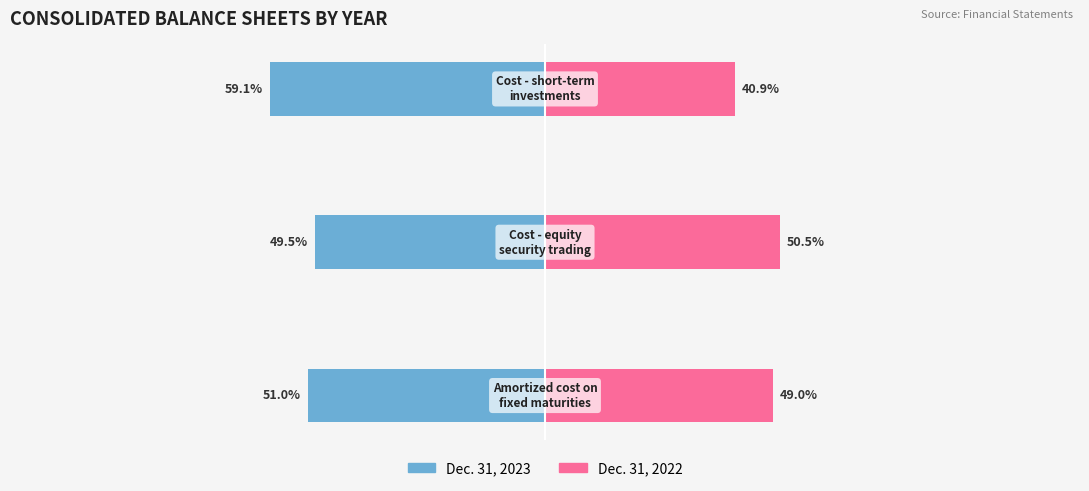

Is it true that Dec. 31, 2023 equals -18.7 at −100?

False